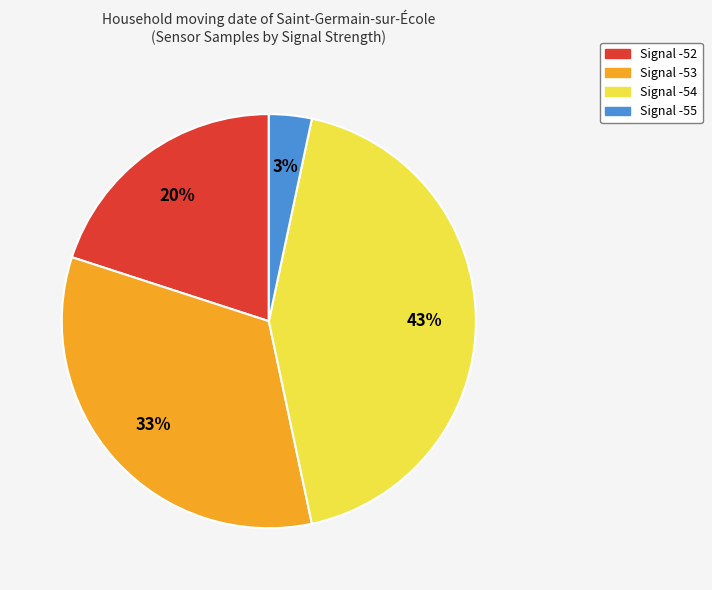

Is there a majority slice in this chart?

No